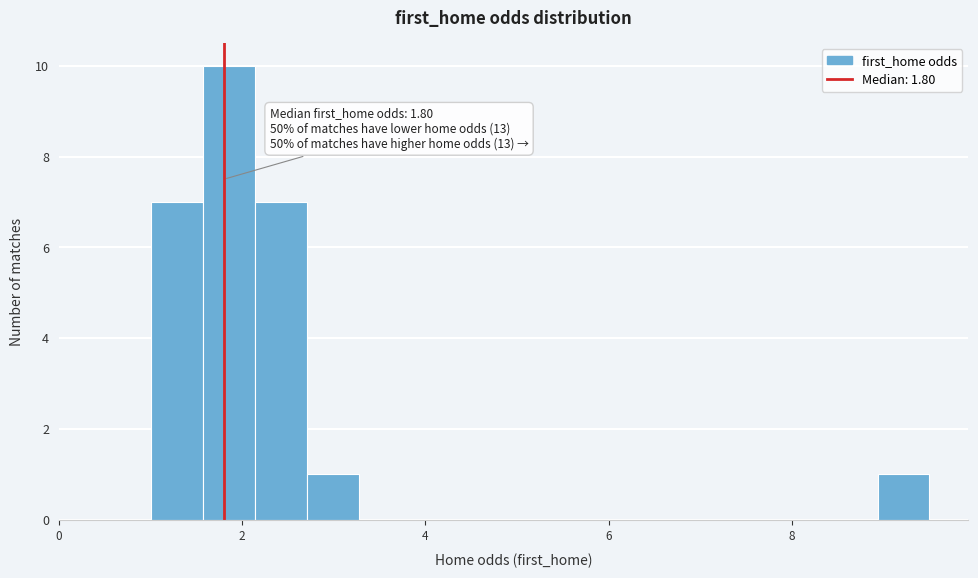

Around what value on the x-axis is the tallest bar? Give the approximate position of its centre, as read against the axis.

1.8